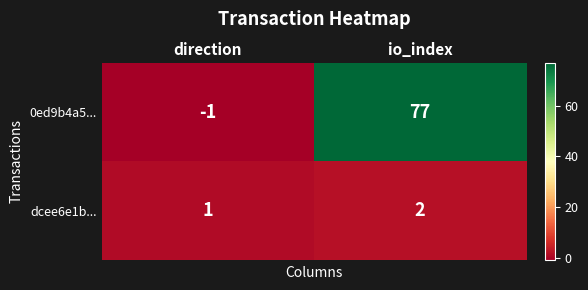

Rank the series by their average value, from highest to lowest.

0ed9b4a5..., dcee6e1b...